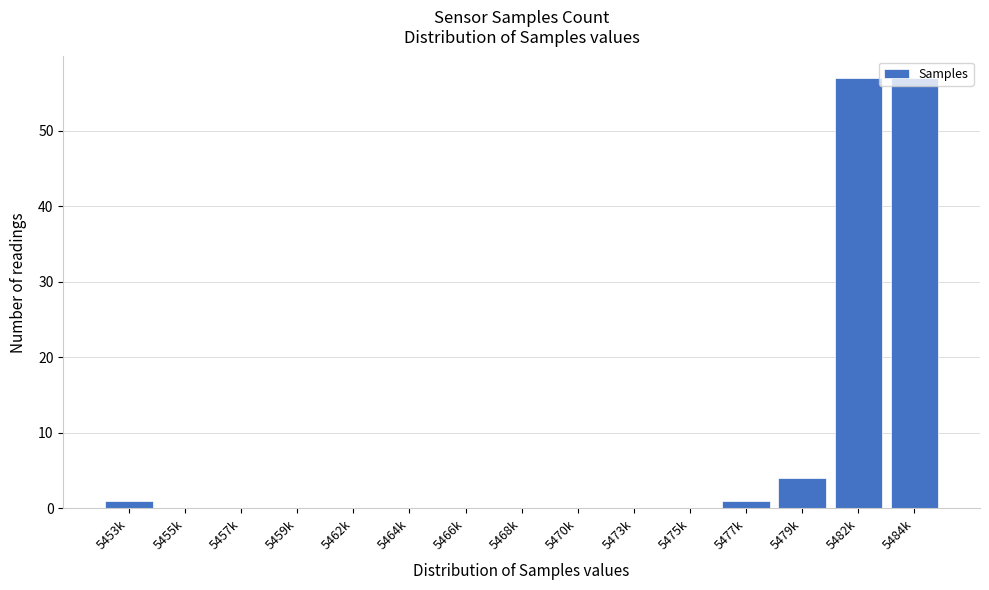

The chart shows a value of -33 at 5470k. True or false?

False